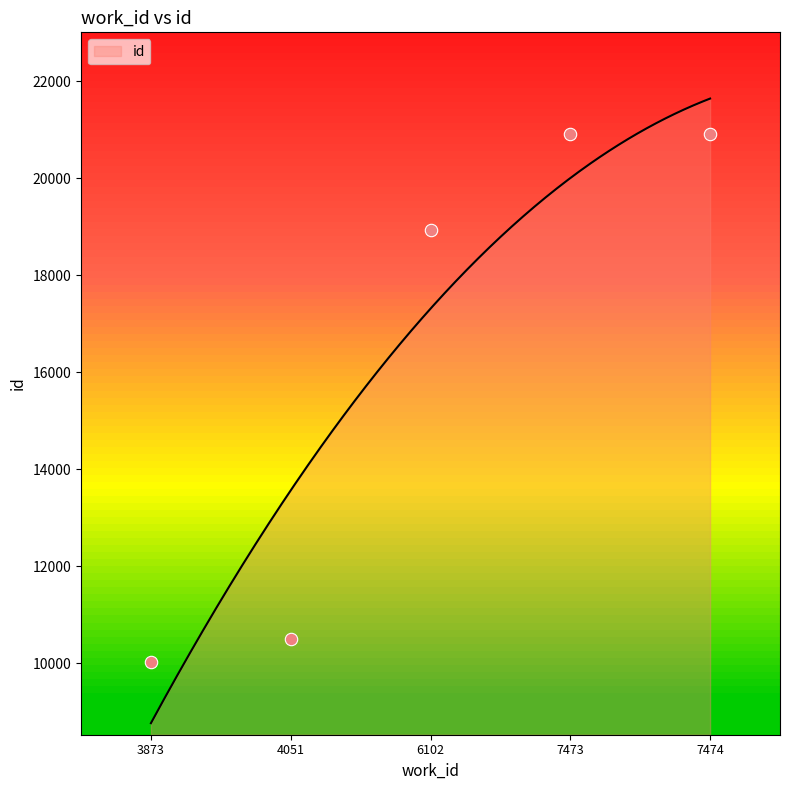

Approximately how many times larger is the value at 7474 compared to 6102?

1.1